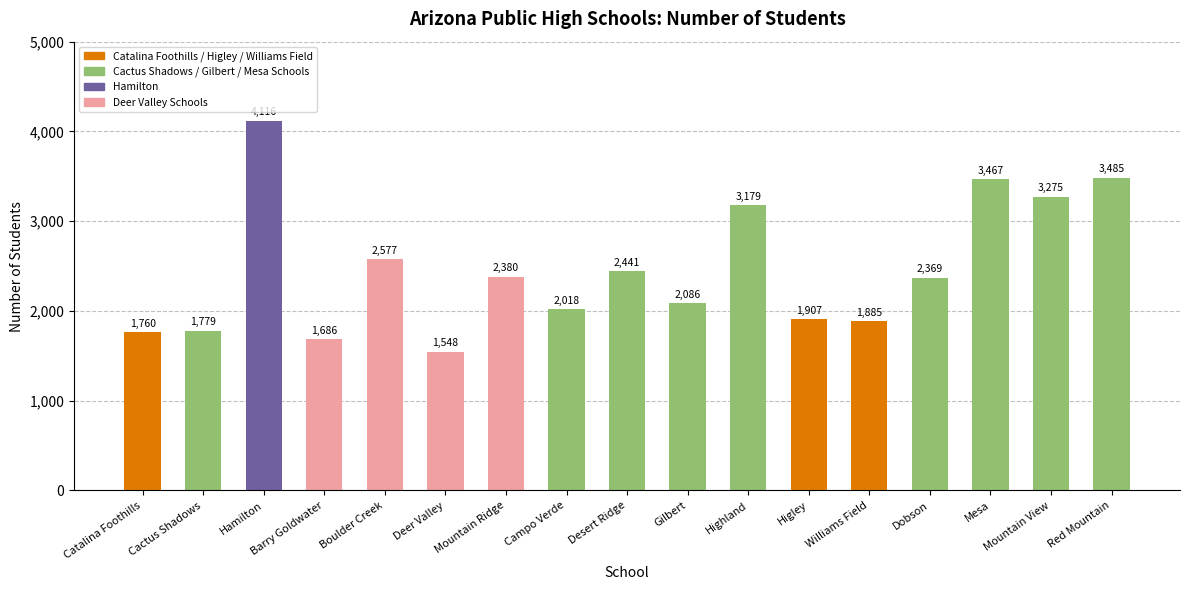

Reading left to right, transcribe all the data shown in this chart.

Catalina Foothills=1760	Cactus Shadows=1779	Hamilton=4116	Barry Goldwater=1686	Boulder Creek=2577	Deer Valley=1548	Mountain Ridge=2380	Campo Verde=2018	Desert Ridge=2441	Gilbert=2086	Highland=3179	Higley=1907	Williams Field=1885	Dobson=2369	Mesa=3467	Mountain View=3275	Red Mountain=3485